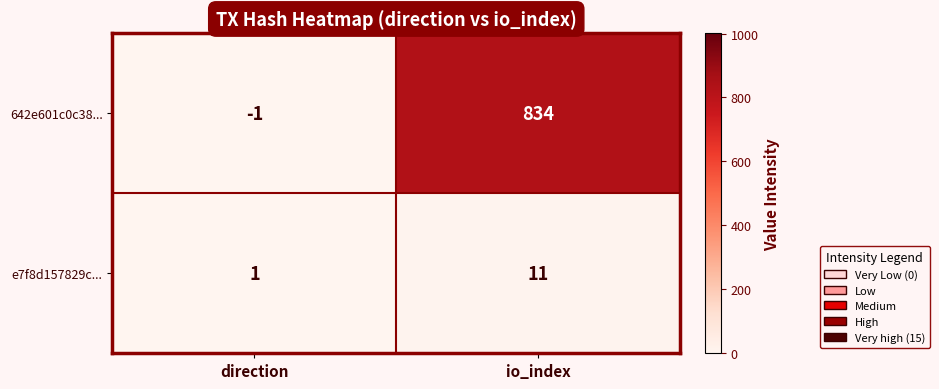

What is the total value across all series at direction?

0